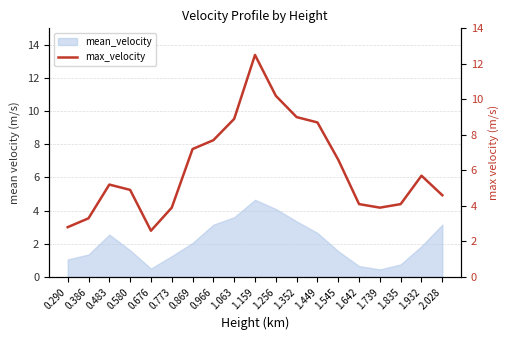

What is the label of the 7th point from the left?

0.869